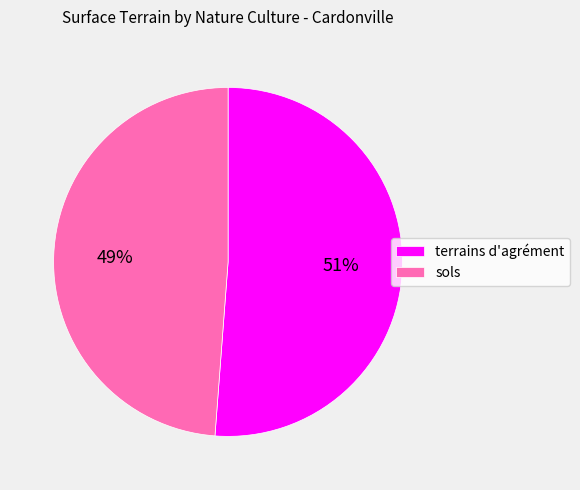

How many segments does this pie chart have?

2